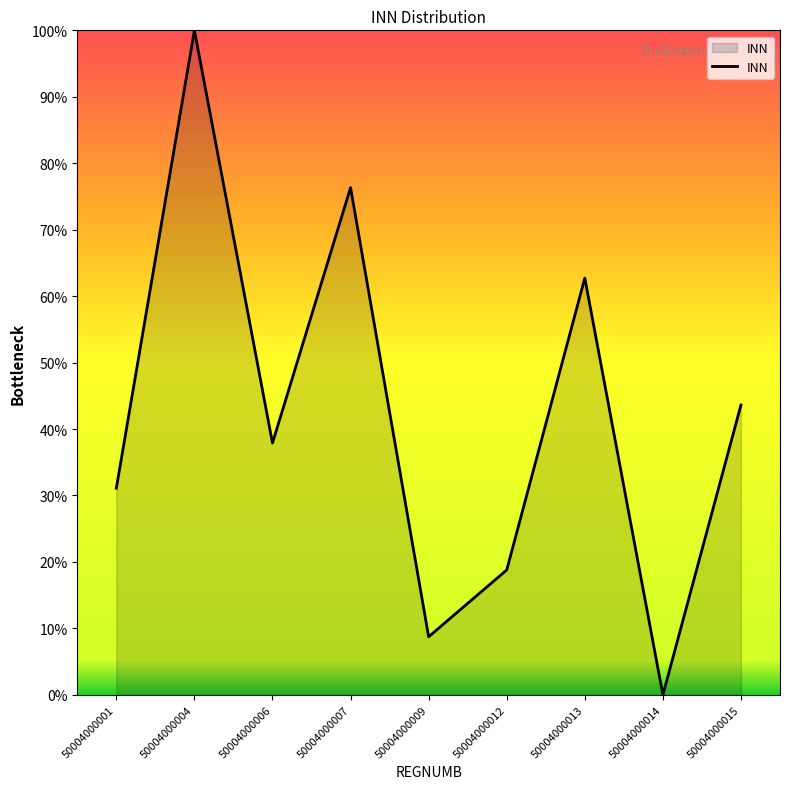

Rank the categories by value from highest to lowest.

50004000004, 50004000007, 50004000013, 50004000015, 50004000006, 50004000001, 50004000012, 50004000009, 50004000014